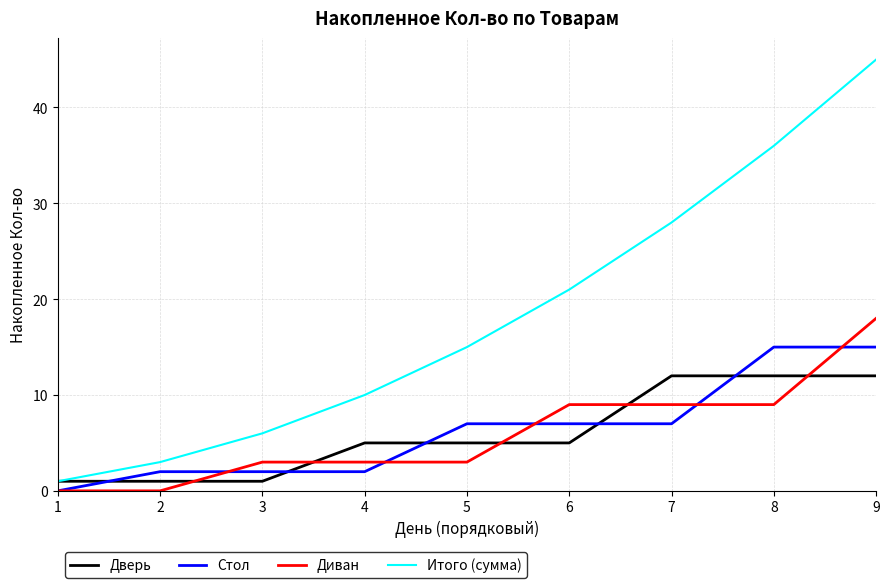

True or false: Диван and Итого (сумма) intersect in this chart.

False